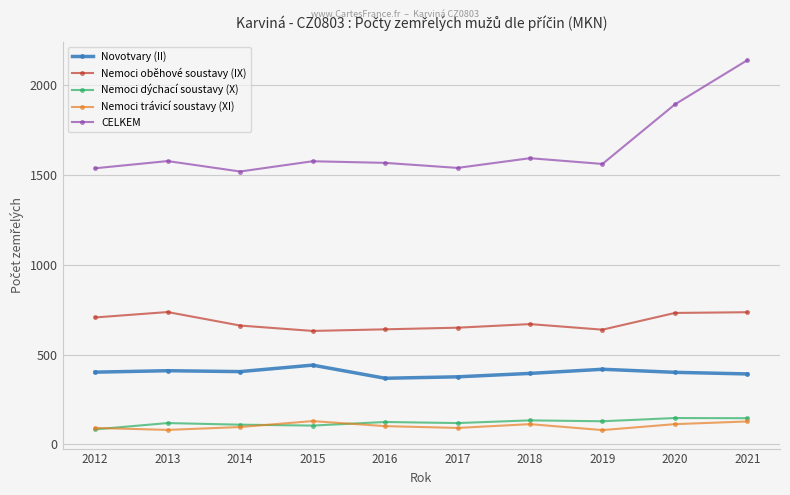

How many categories are shown in the chart?

10